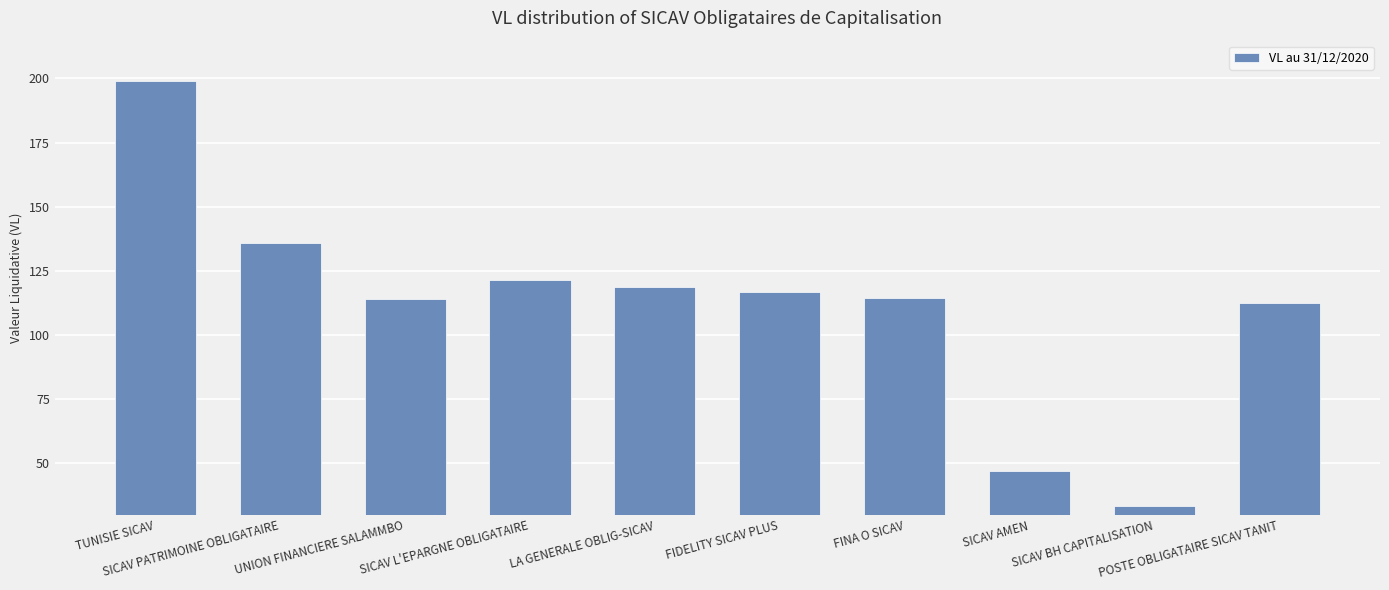

Count the number of categories in the chart.

10